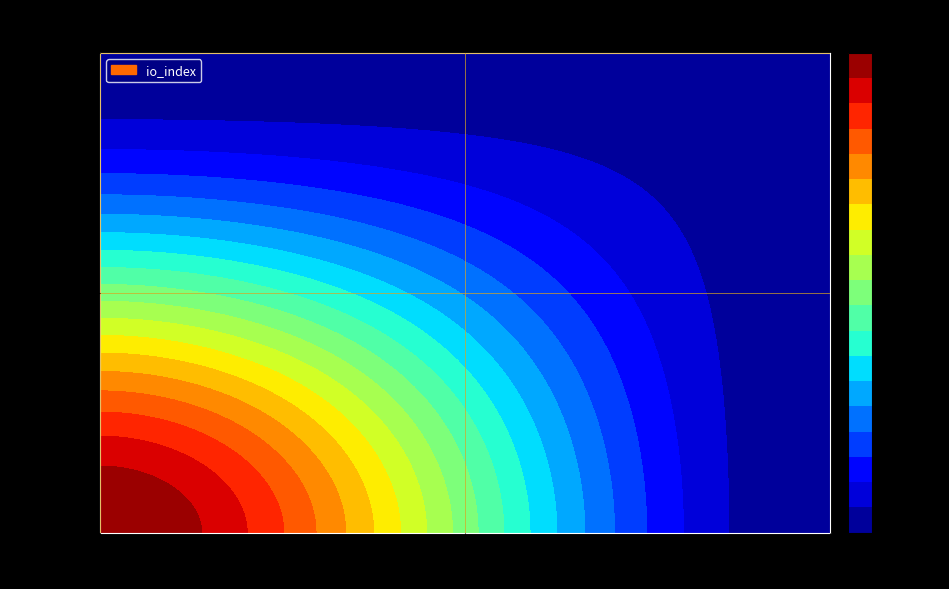

What is the difference between the highest and lowest values at io_index?

797